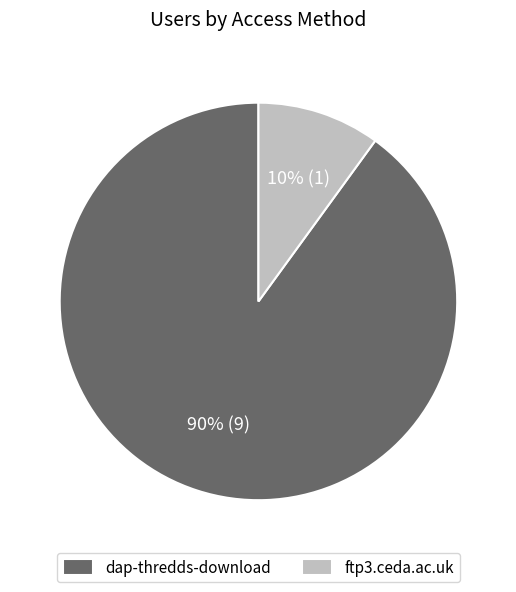

To the nearest percent, what is the difference between the largest and smallest slice percentages?

80%